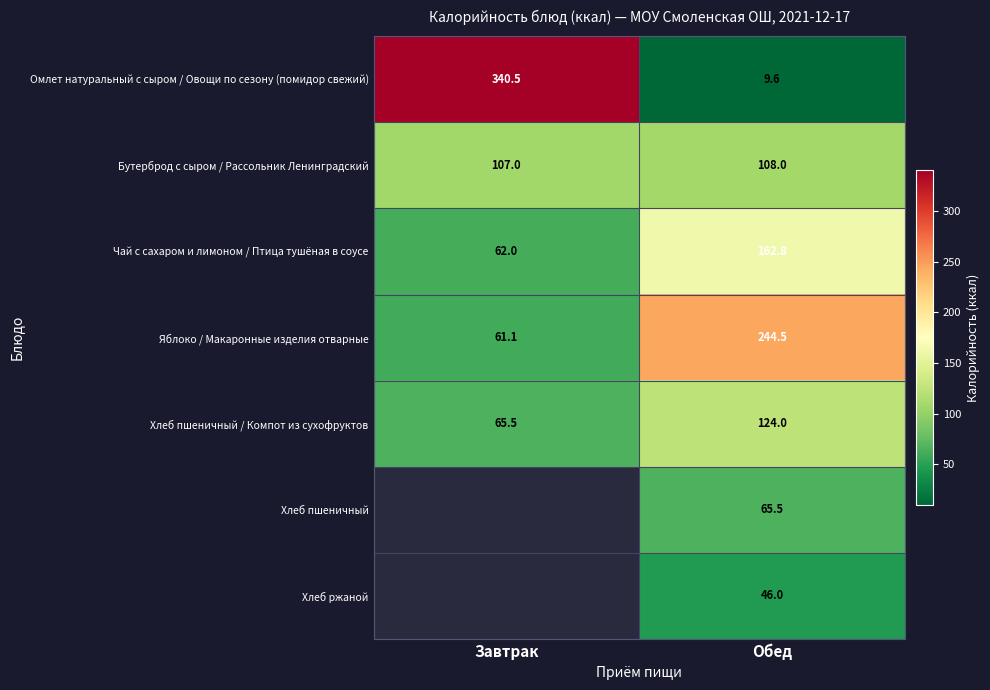

At which category is the sum across all series the highest?

Обед